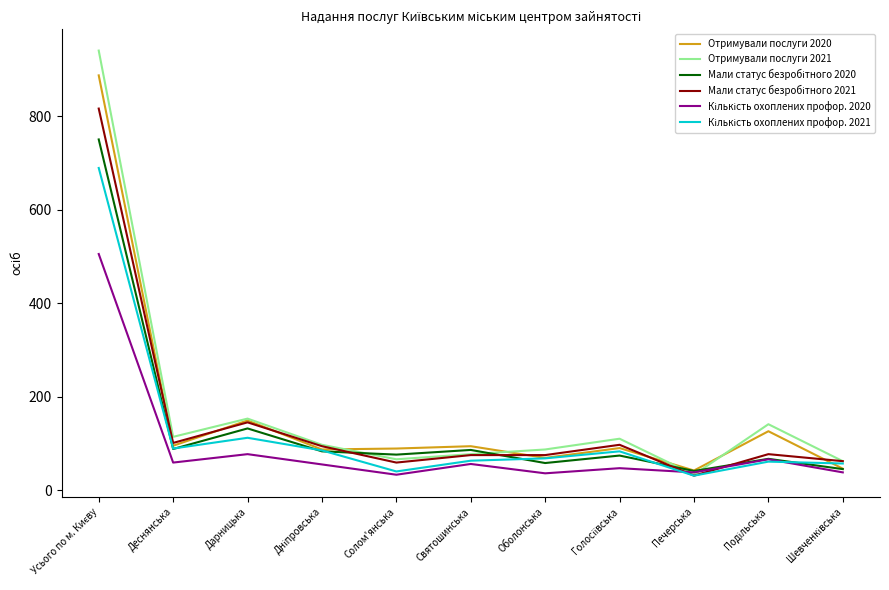

What is the difference between the highest and lowest values at Оболонська?

51